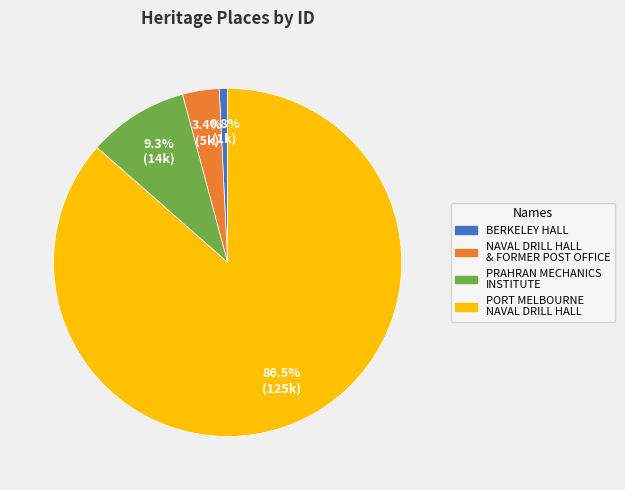

Is there any slice that represents more than half of the pie?

Yes